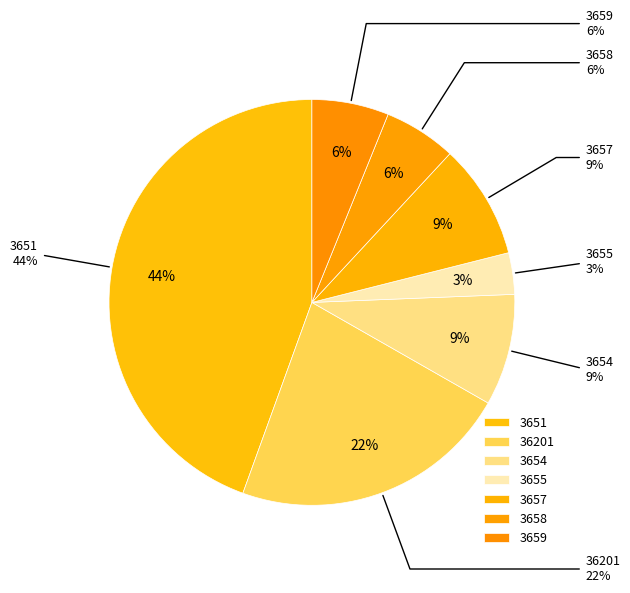

Is the sum of 3654 and 3658 greater than half?

No